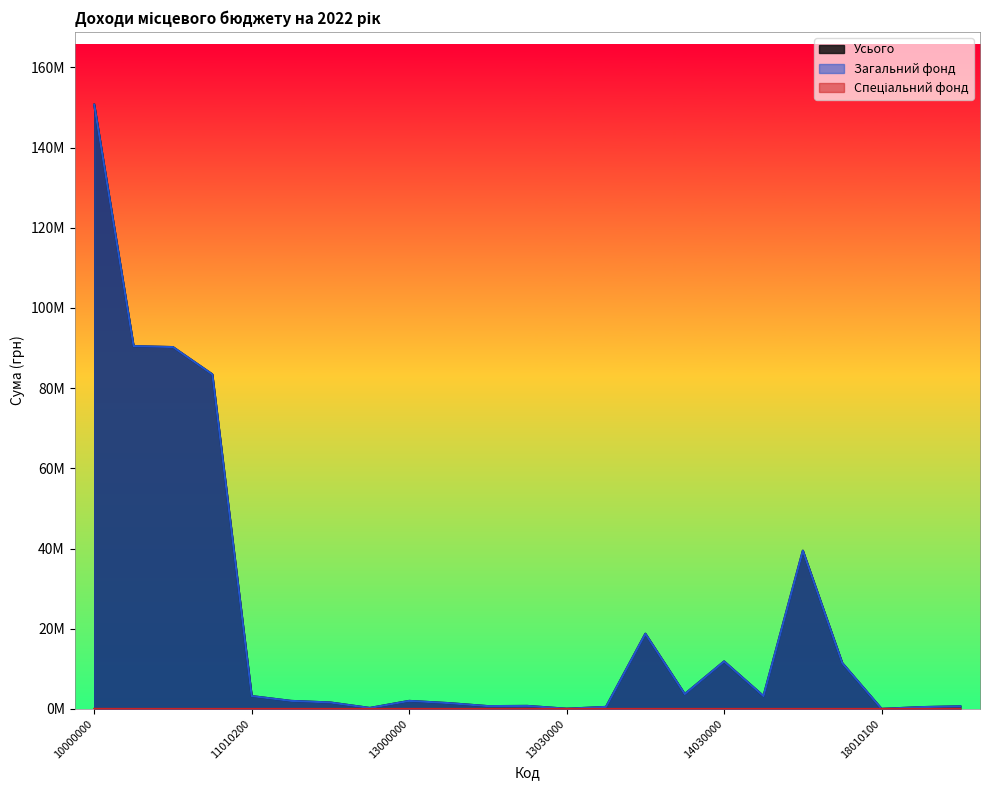

Rank the categories by Усього value from lowest to highest.

18010100, 13030000, 11020000, 18010200, 13040000, 18010300, 13010100, 13010200, 13010000, 11010500, 11010400, 13000000, 11010200, 14040000, 14020000, 18010000, 14030000, 14000000, 18000000, 11010100, 11010000, 11000000, 10000000